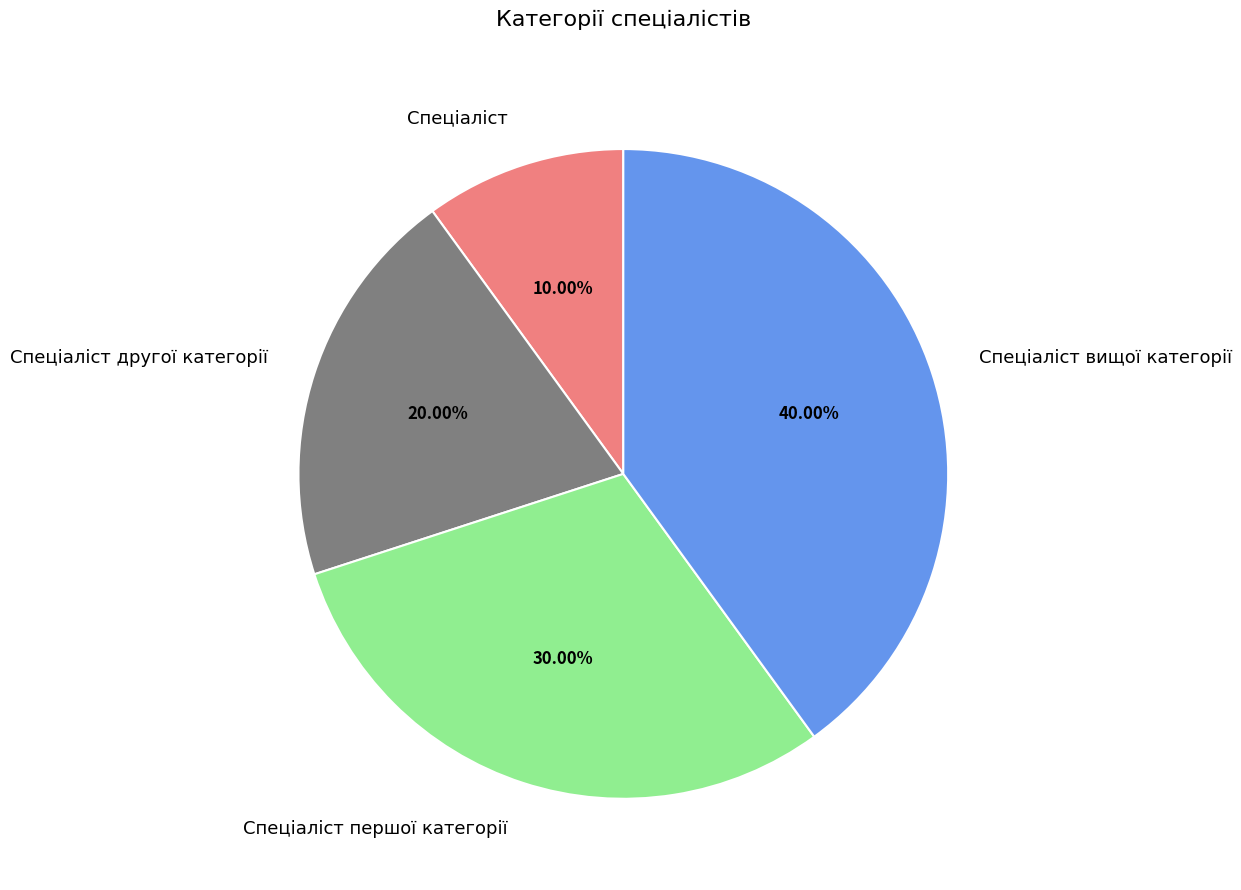

Do Спеціаліст вищої категорії and Спеціаліст першої категорії together represent more than half of the pie?

Yes